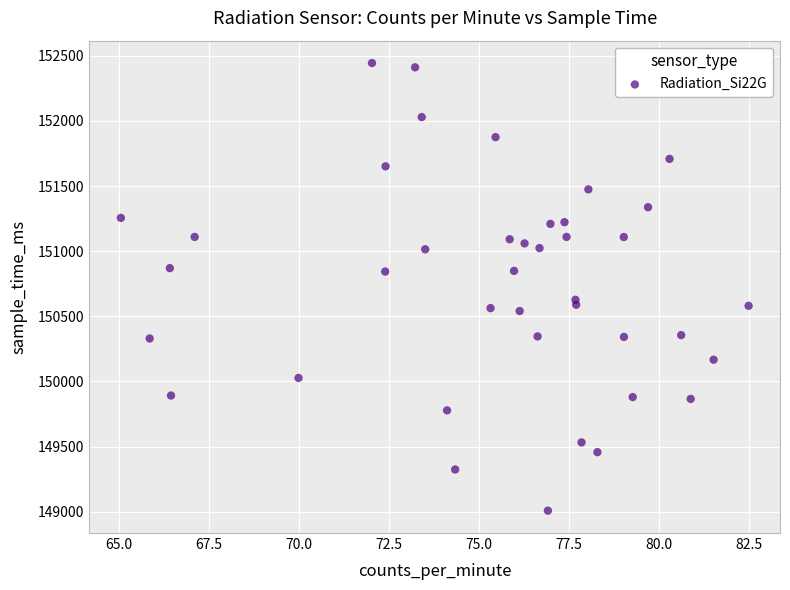

What is the range of Y values (max minus min)?

3437